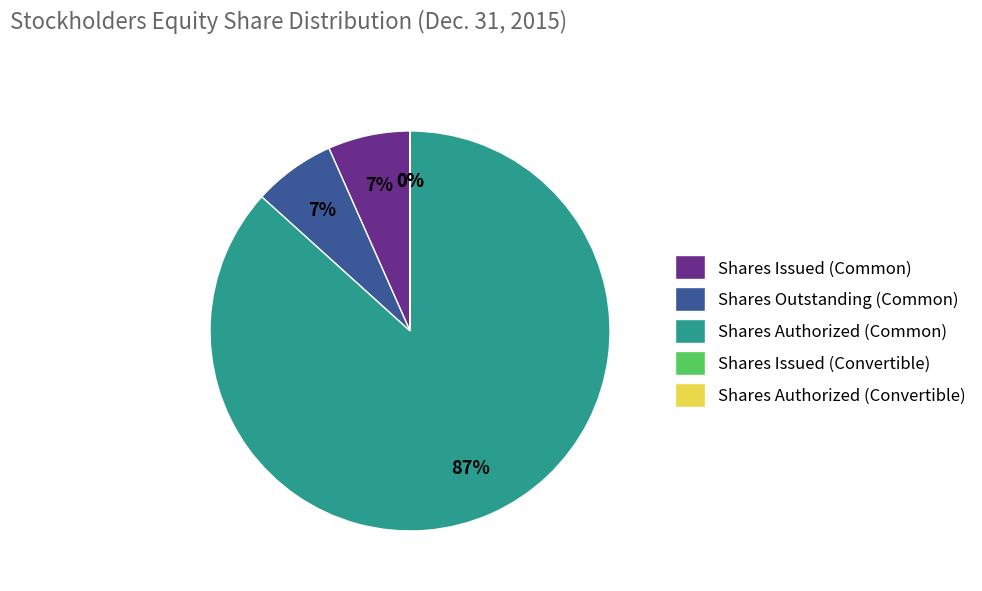

What is the largest slice in the pie chart?

Shares Authorized (Common)